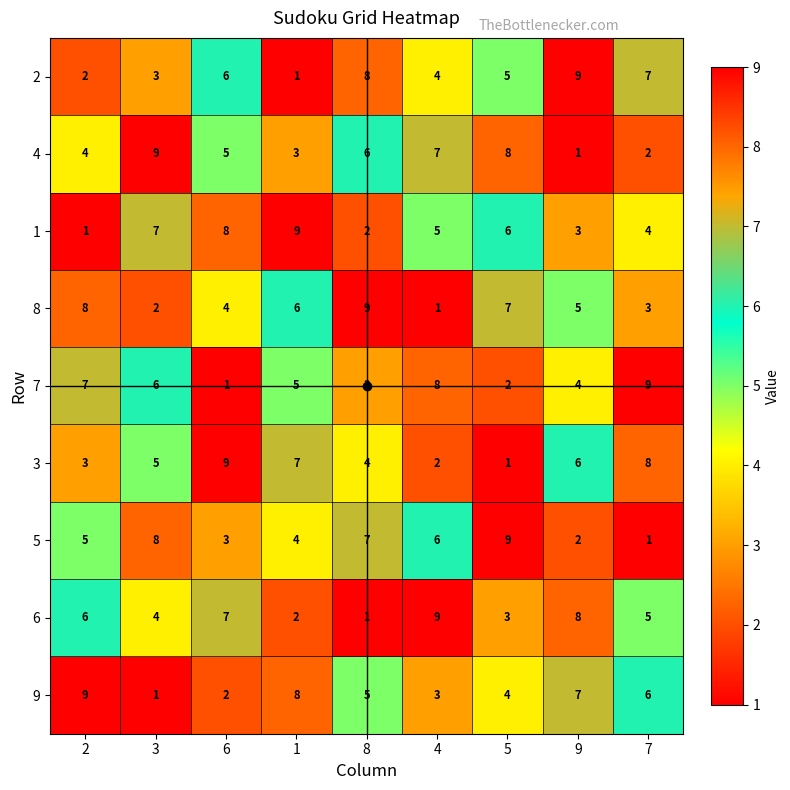

What is the maximum value for 3?

9